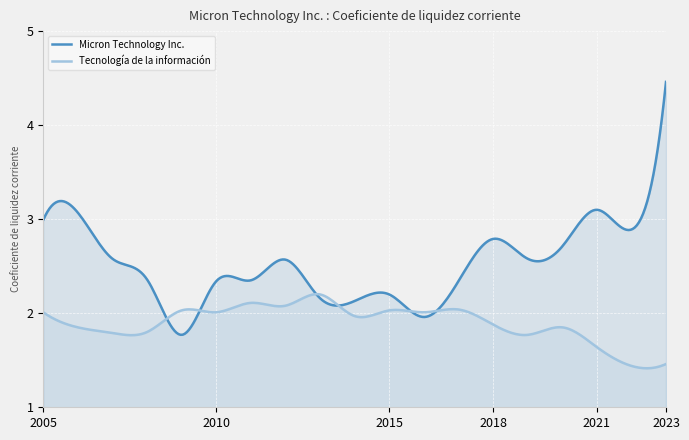

After their last crossing, which series has the higher values: Tecnología de la información or Micron Technology Inc.?

Micron Technology Inc.